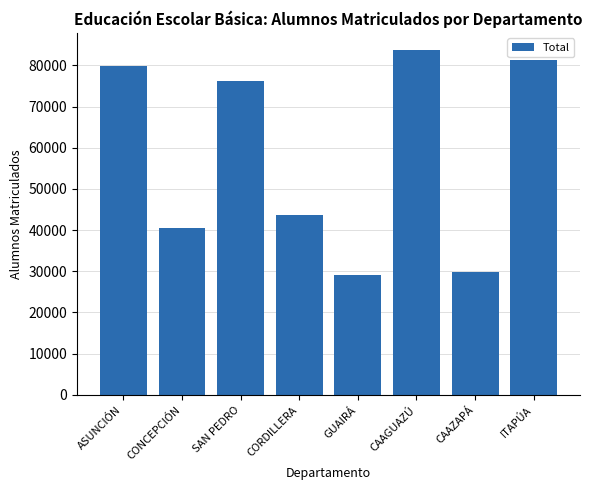

What is the approximate value at CONCEPCIÓN, to the nearest 100?

40500